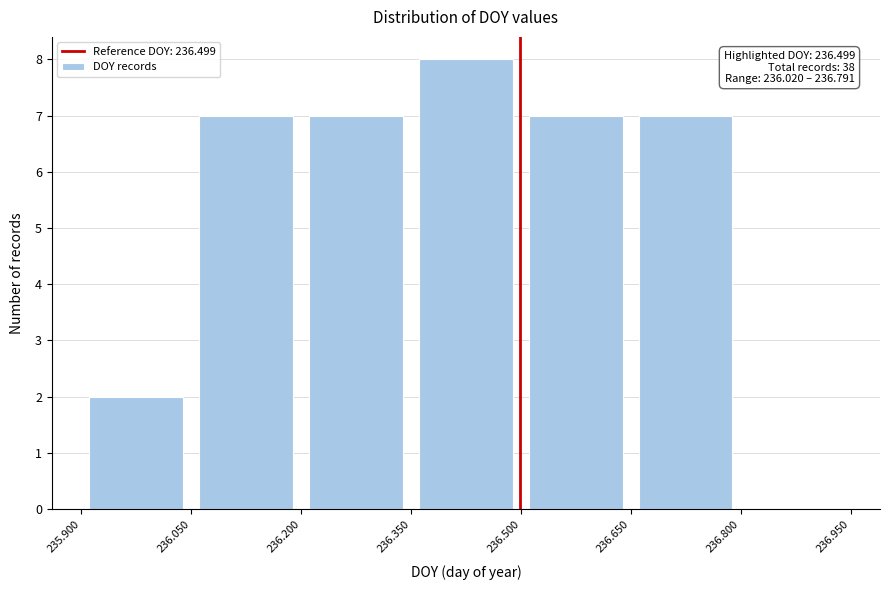

Which range on the x-axis has the tallest bar?

236.350 to 236.500